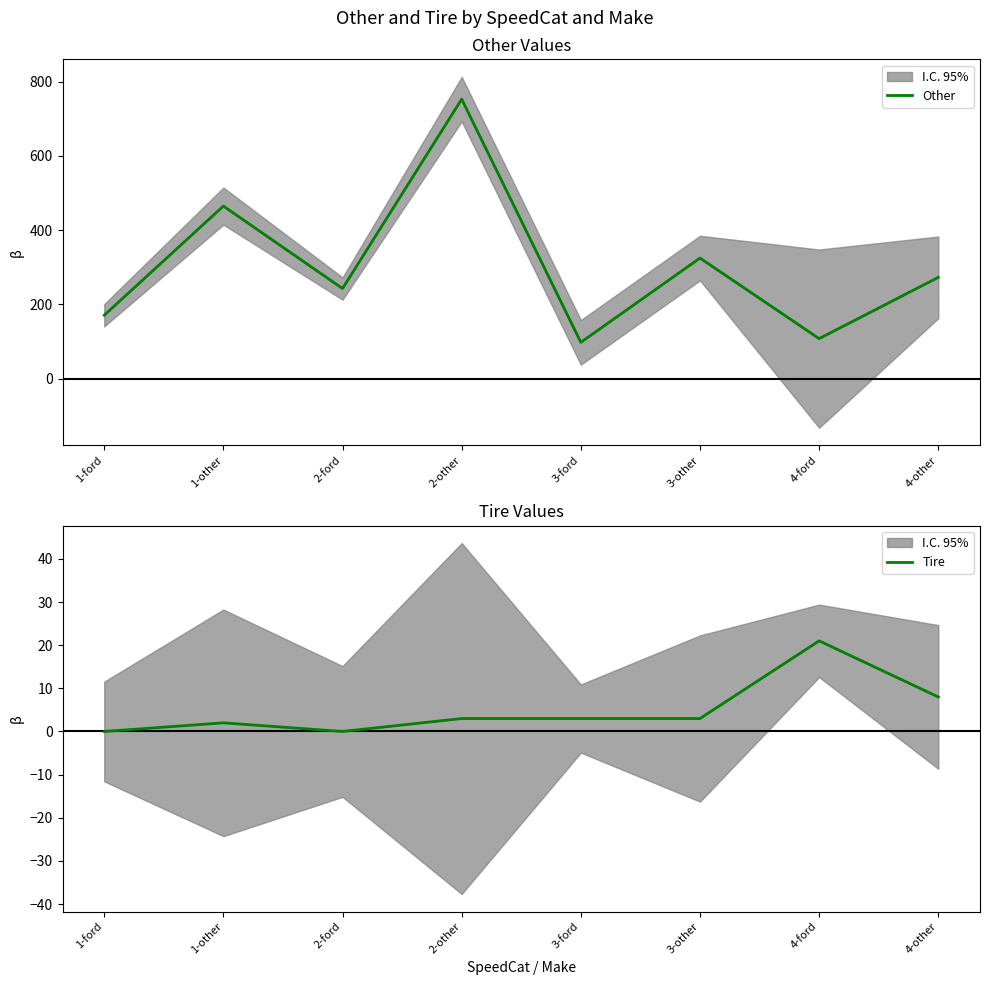

What is the sum of all Other values?

2436